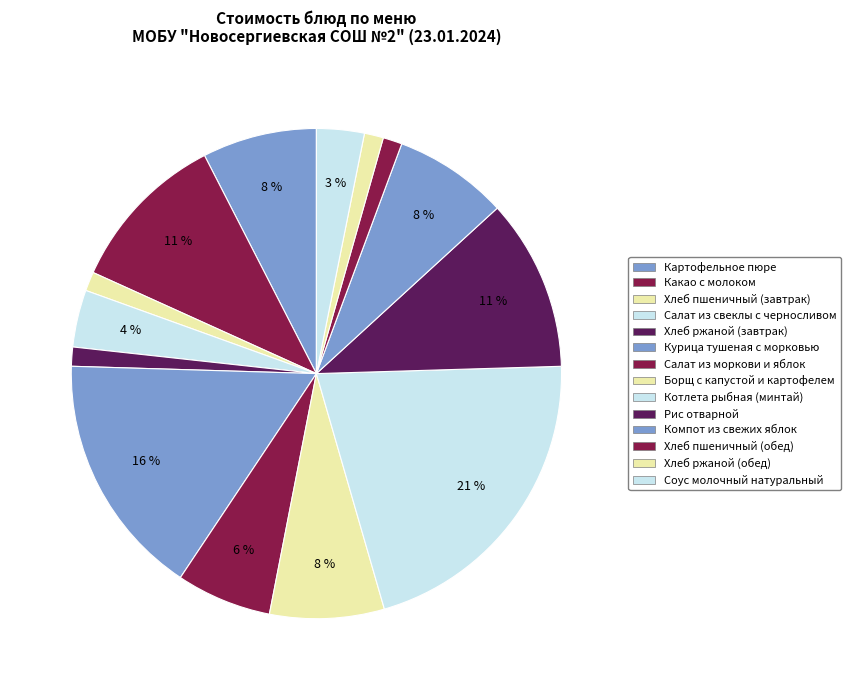

Rank the categories by value from lowest to highest.

Хлеб пшеничный (завтрак), Хлеб ржаной (завтрак), Хлеб пшеничный (обед), Хлеб ржаной (обед), Соус молочный натуральный, Салат из свеклы с черносливом, Салат из моркови и яблок, Картофельное пюре, Борщ с капустой и картофелем, Компот из свежих яблок, Какао с молоком, Рис отварной, Курица тушеная с морковью, Котлета рыбная (минтай)